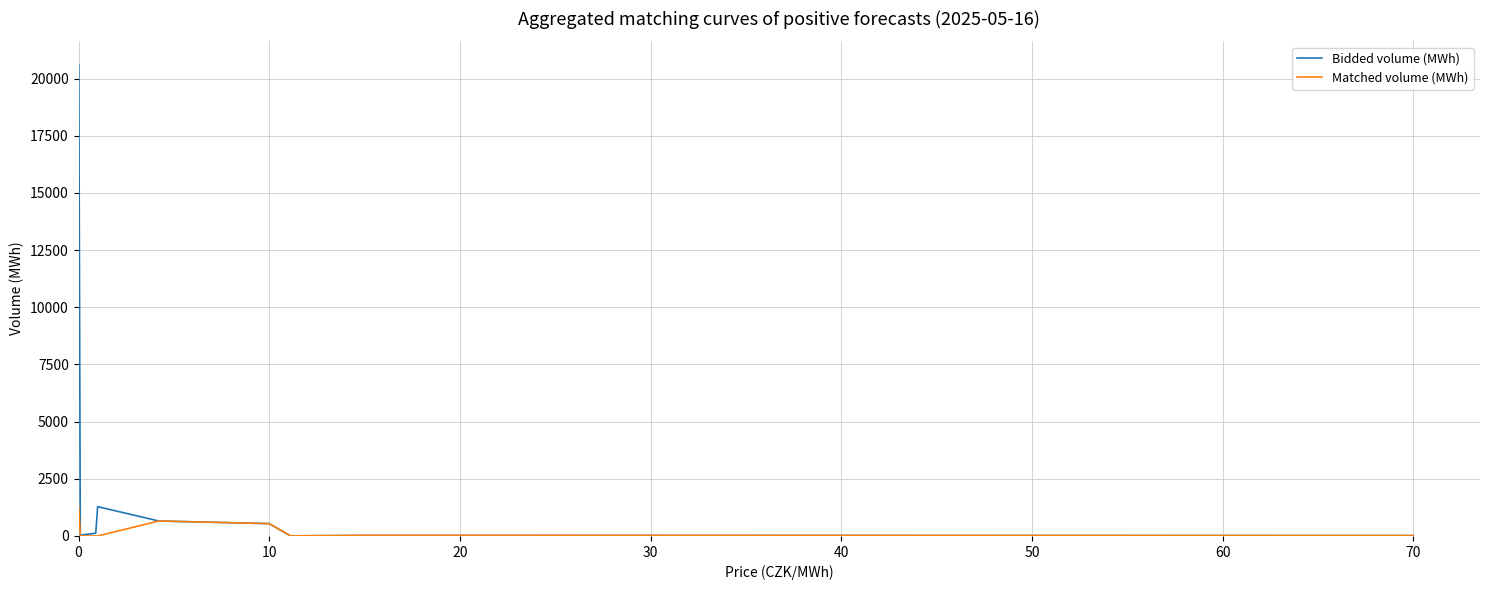

Which series has the largest total across all categories?

Bidded volume (MWh)